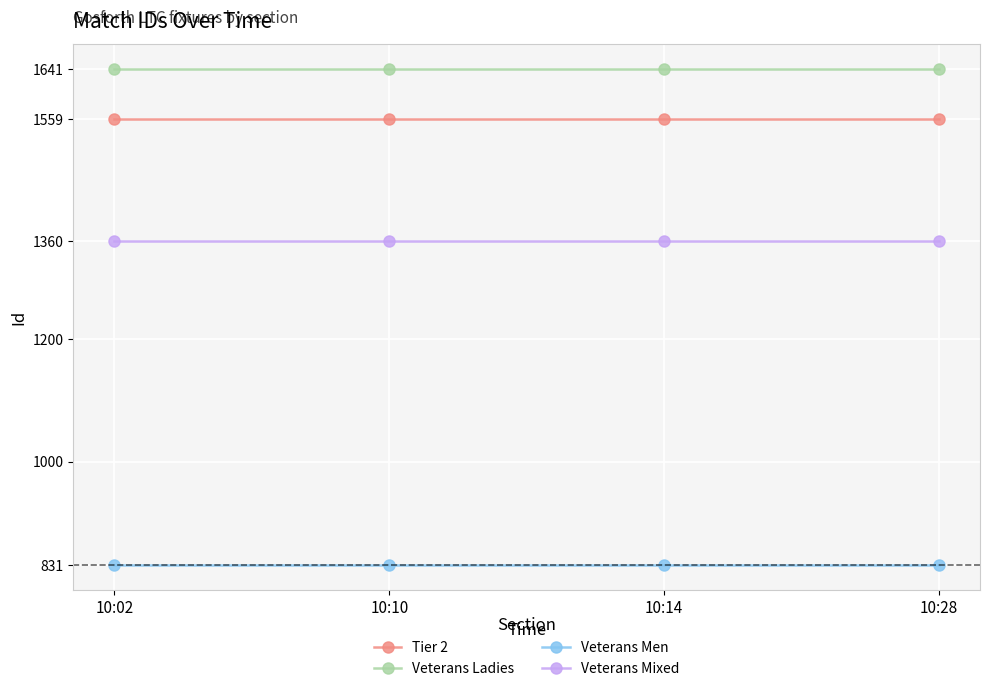

What is the average value of the Veterans Mixed series?

1360